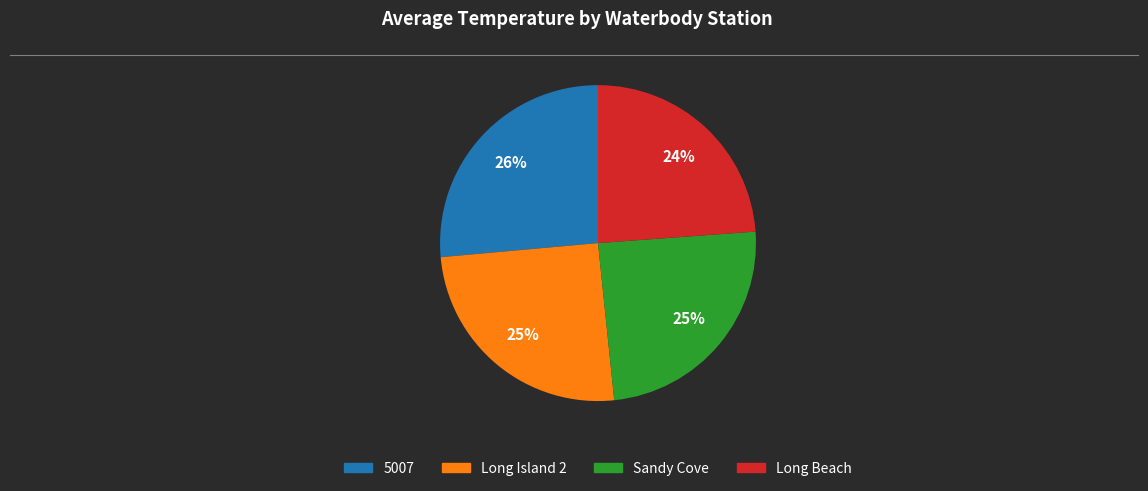

To the nearest percent, what is the average slice percentage?

25%